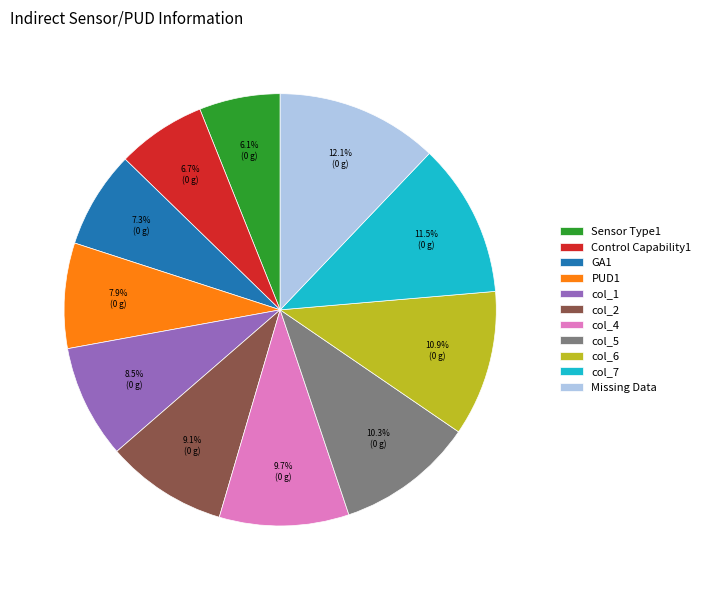

Which slice is the largest?

Missing Data